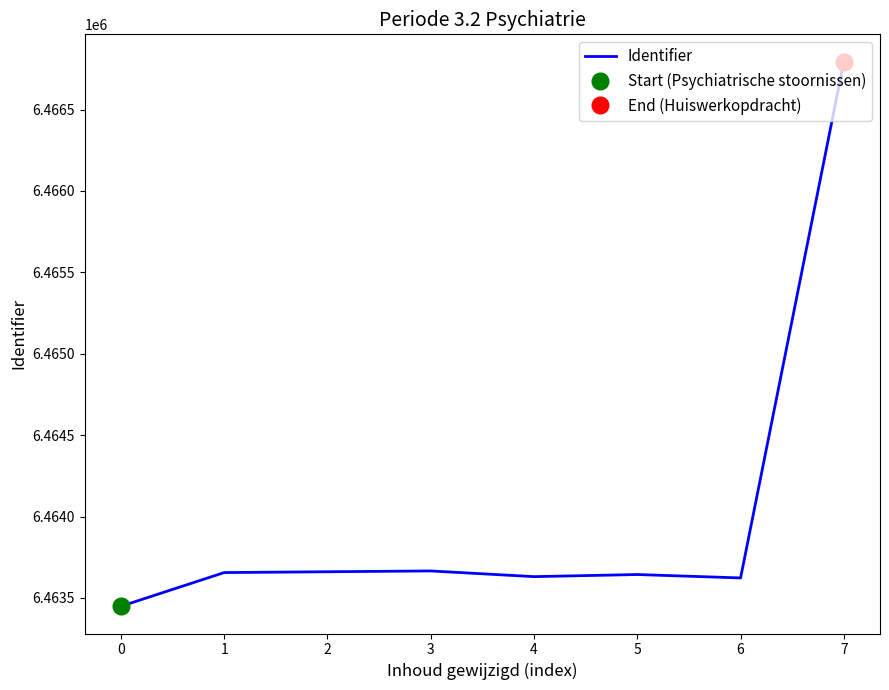

The value of Identifier at 4 is 2664093. True or false?

False